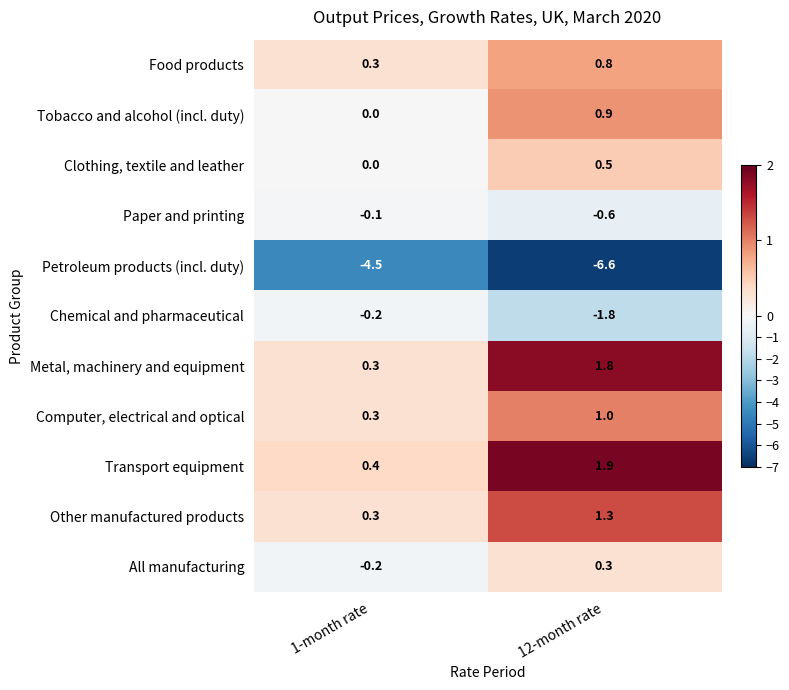

Which category has the lowest value in the Transport equipment series?

1-month rate